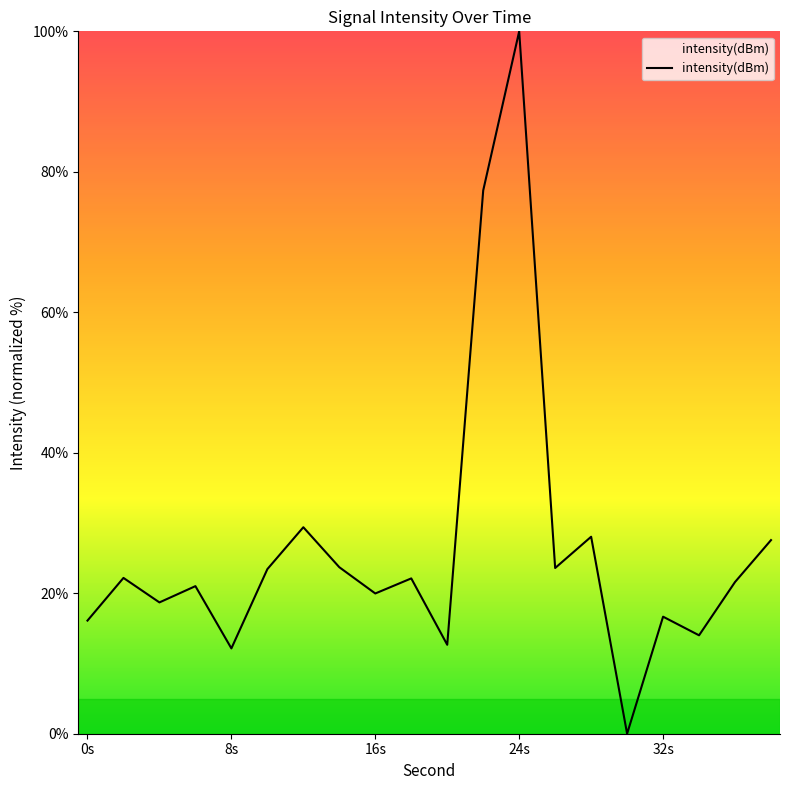

What is the greatest value displayed?

100.0